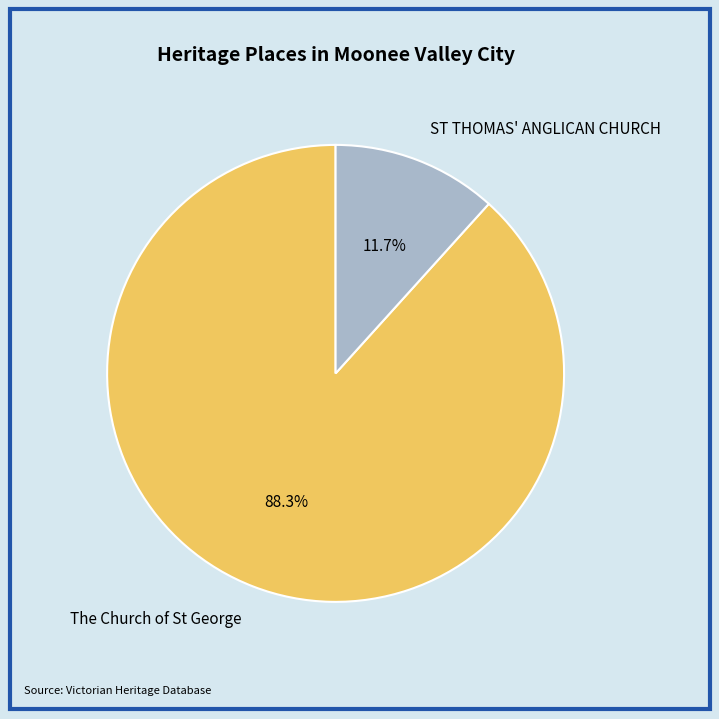

Approximately how many times larger is the value at ST THOMAS' ANGLICAN CHURCH compared to The Church of St George?

0.1